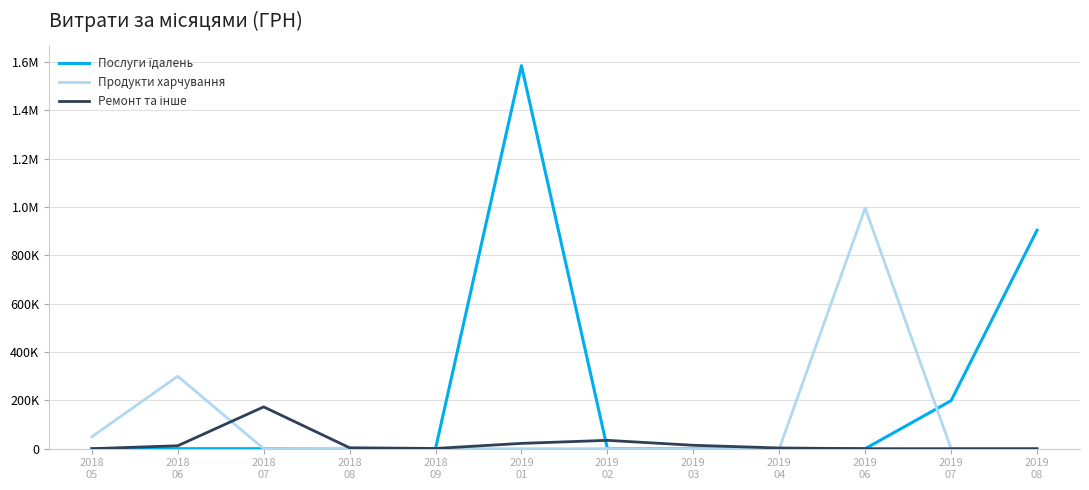

Does the chart display data point markers on the line(s)?

No